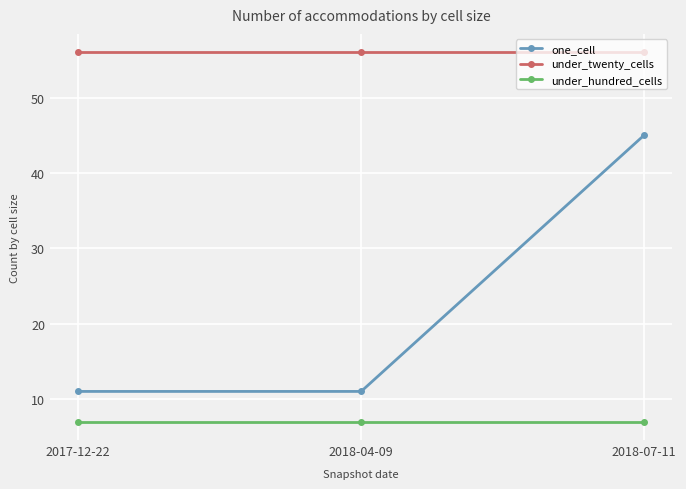

List the series in order of their overall mean, lowest first.

under_hundred_cells, one_cell, under_twenty_cells